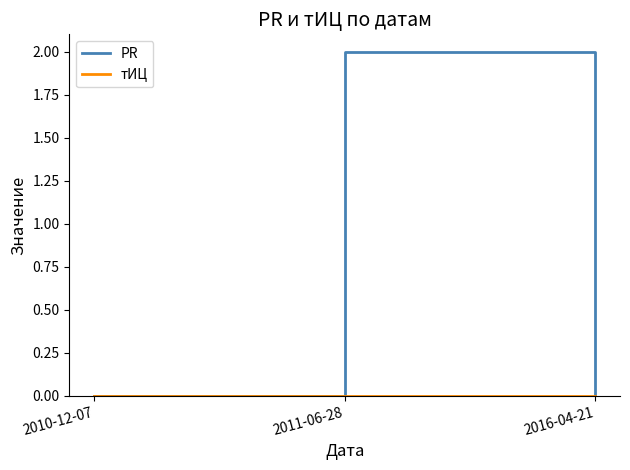

How many categories are shown in the chart?

3